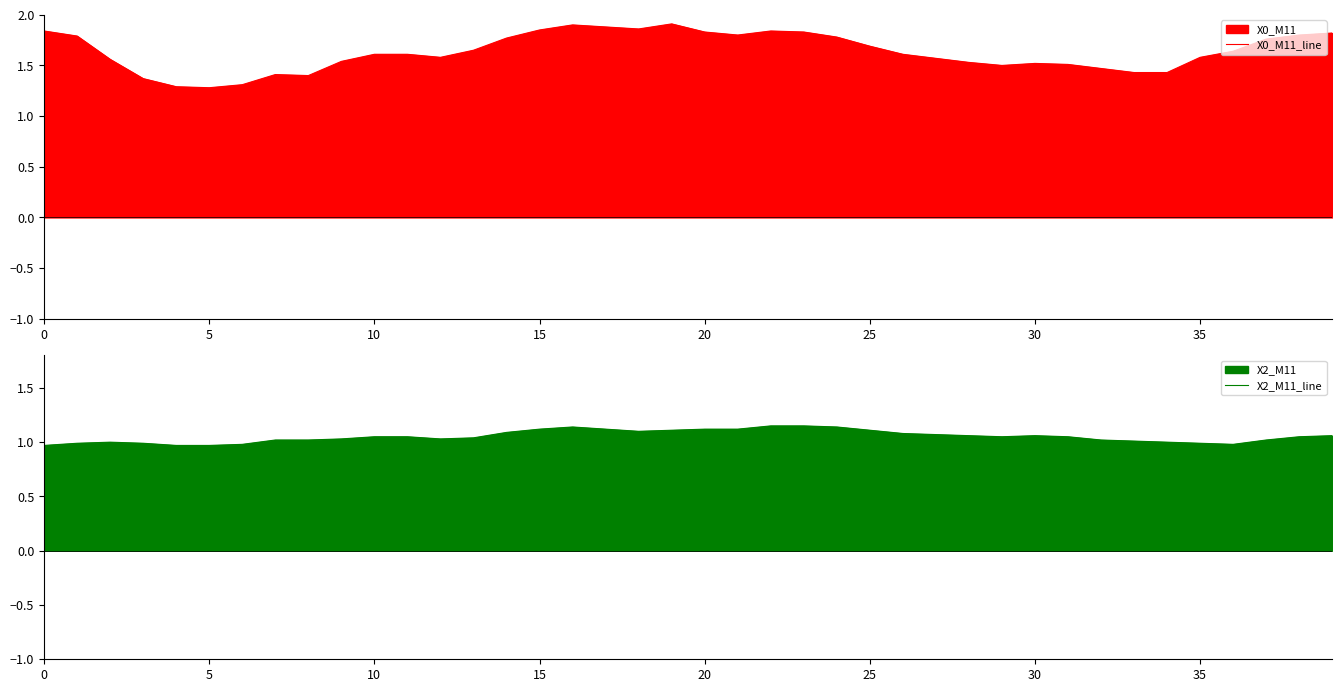

Between 10 and 10, which series saw the biggest shift?

X0_M11_line